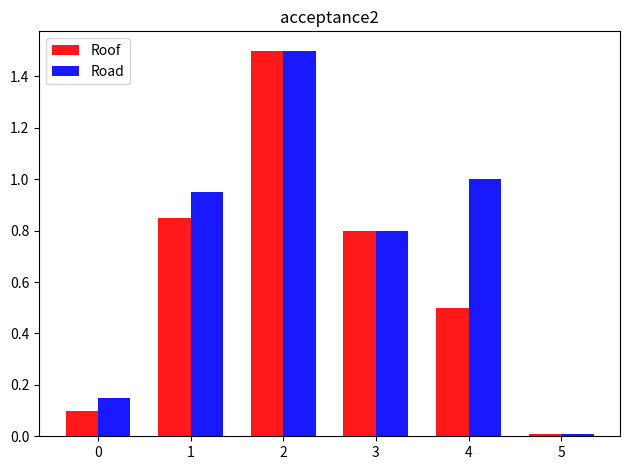

Where is Roof nearest to the value 0?

5